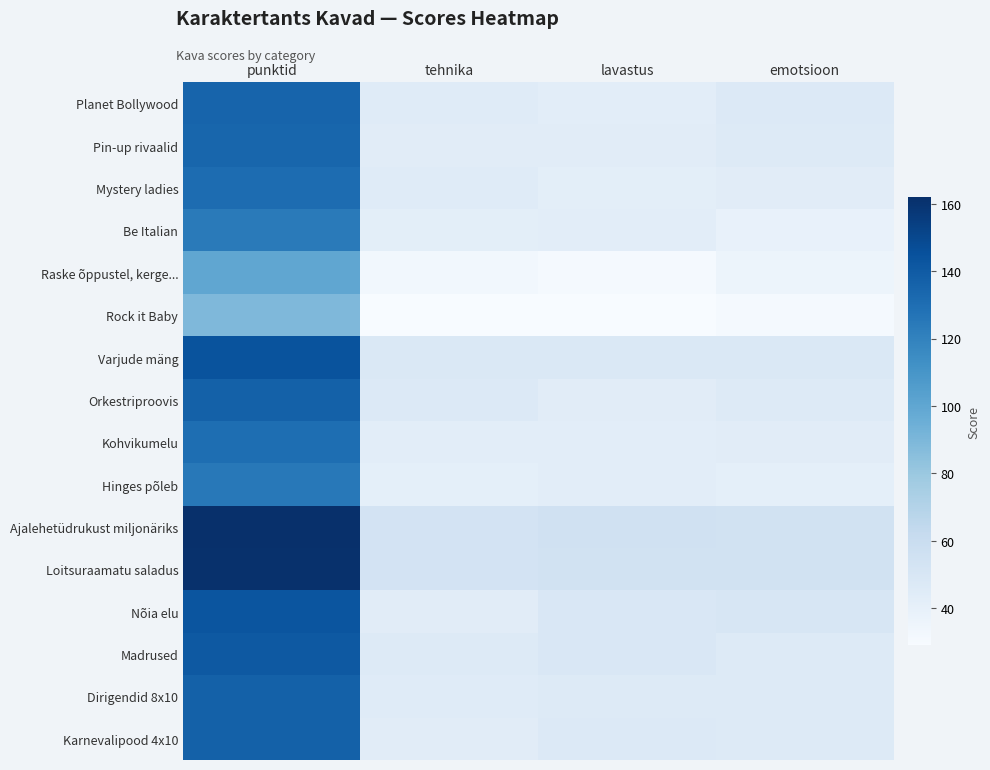

Which series changed the most between punktid and emotsioon?

Ajalehetüdrukust miljonäriks